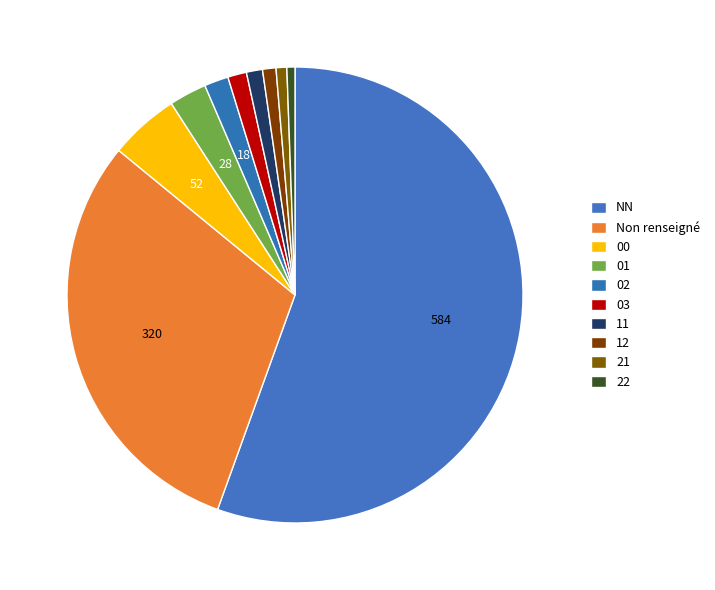

Which slice is the largest?

NN